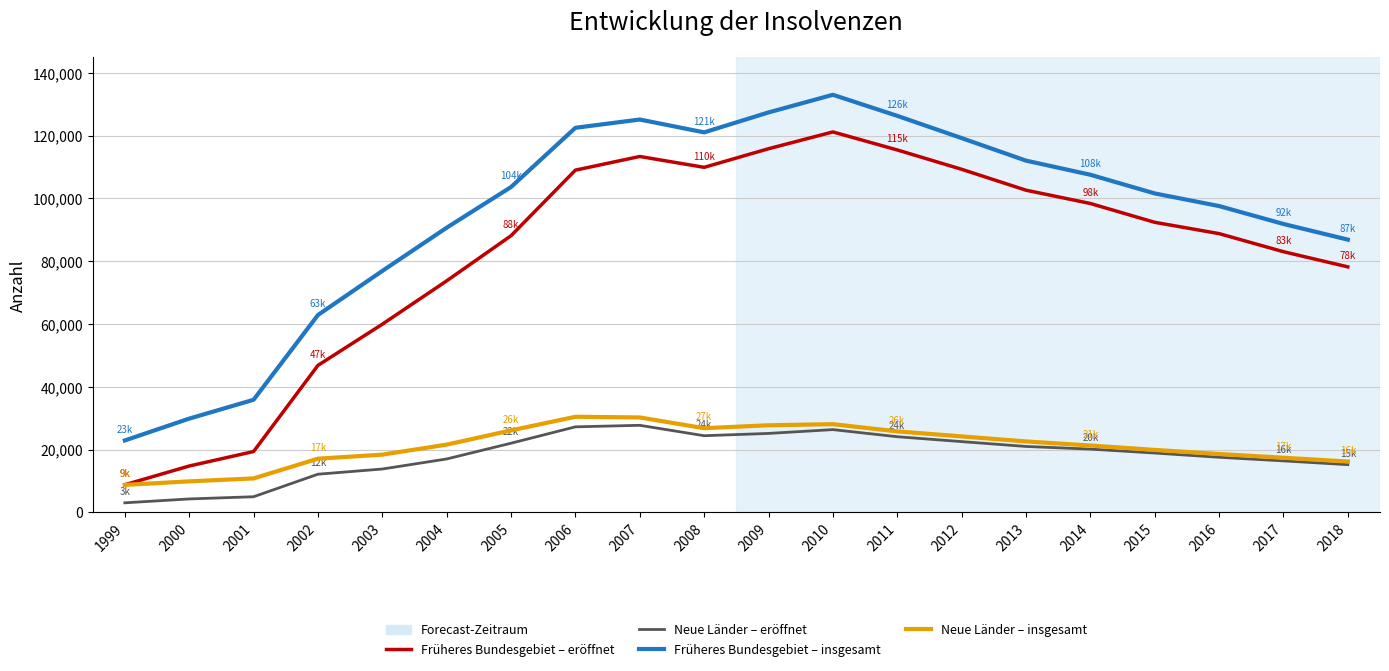

What is the average value of the Früheres Bundesgebiet – eröffnet series?

82462